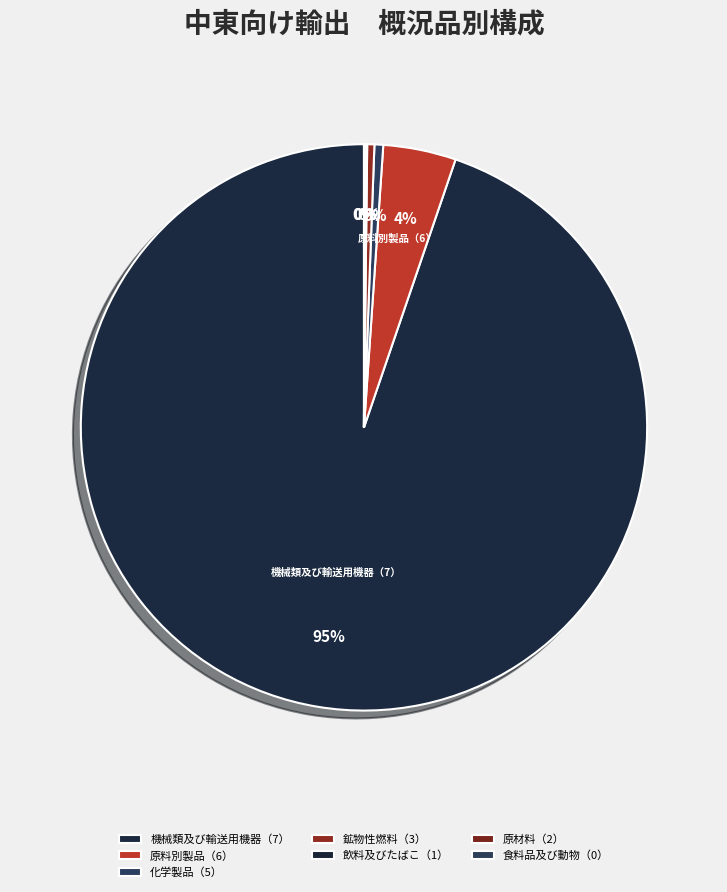

Which slice represents more than half of the pie?

機械類及び輸送用機器（7）